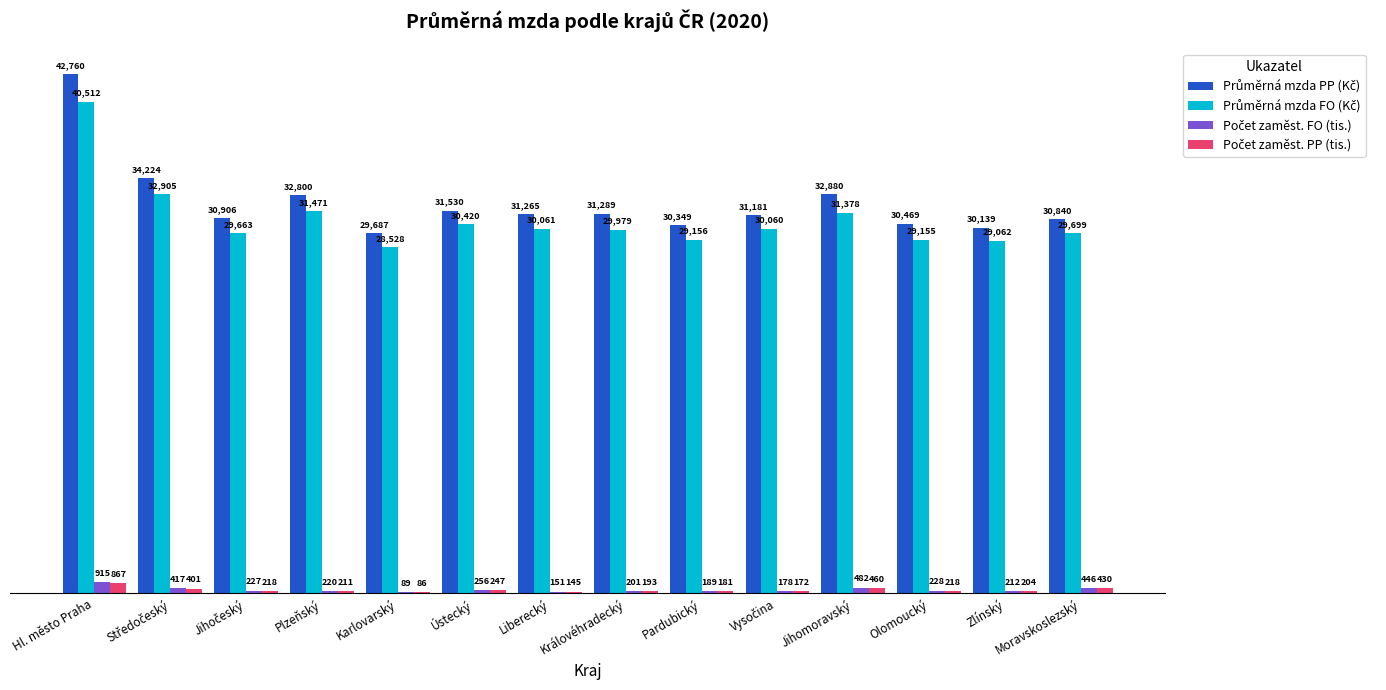

At which category is the sum across all series the highest?

Hl. město Praha